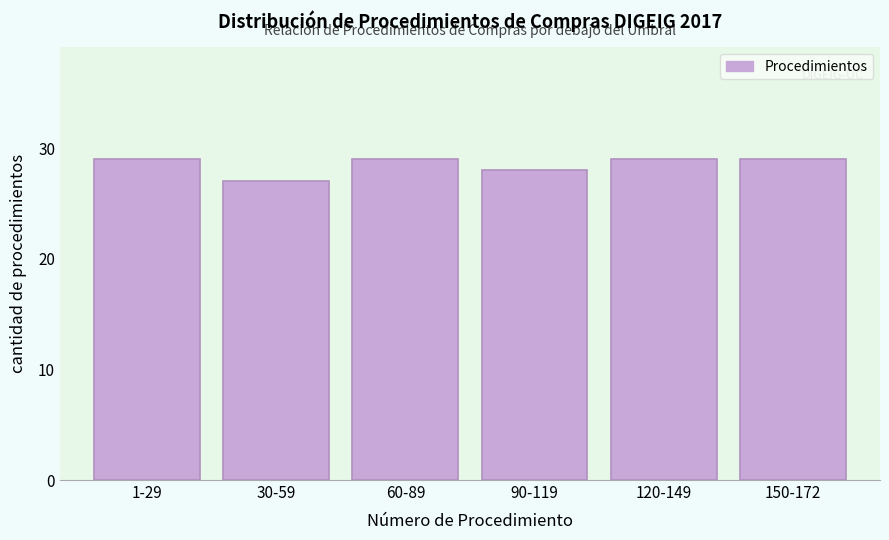

Reading left to right, what are all the values shown in this chart?

29	27	29	28	29	29